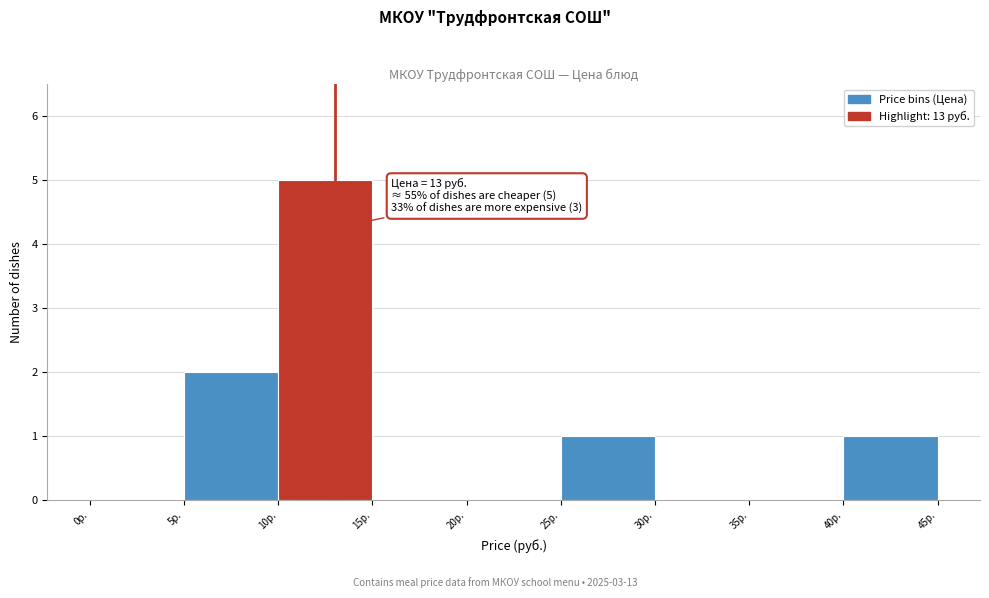

Which range on the x-axis has the tallest bar?

10 to 15